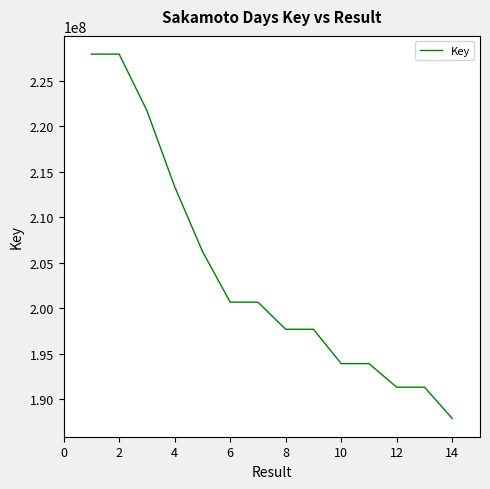

What is the minimum value shown in the chart?

187854699